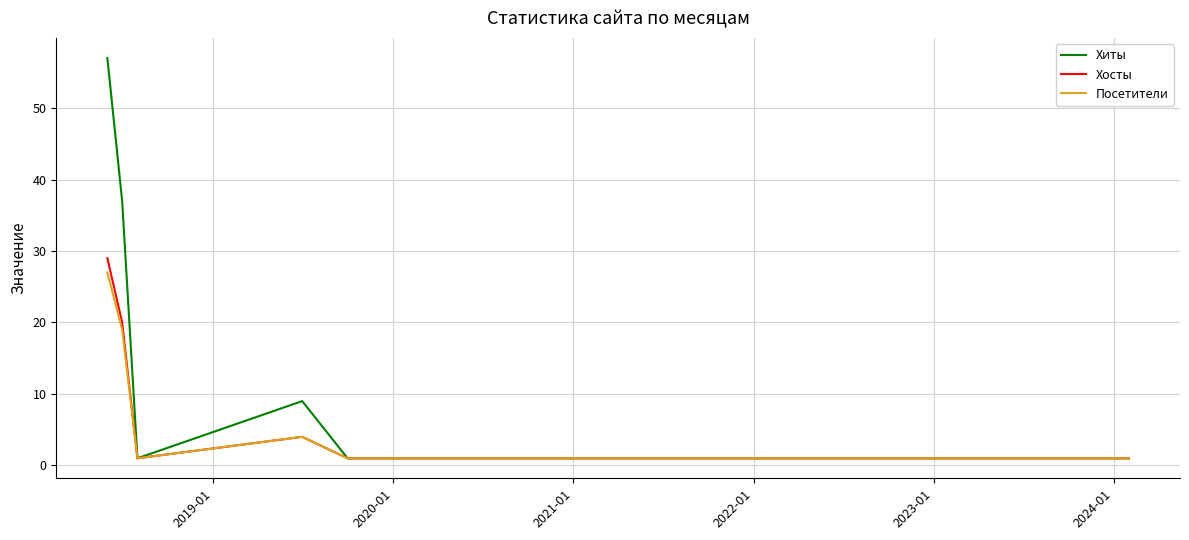

Which series has the widest spread of values?

Хиты